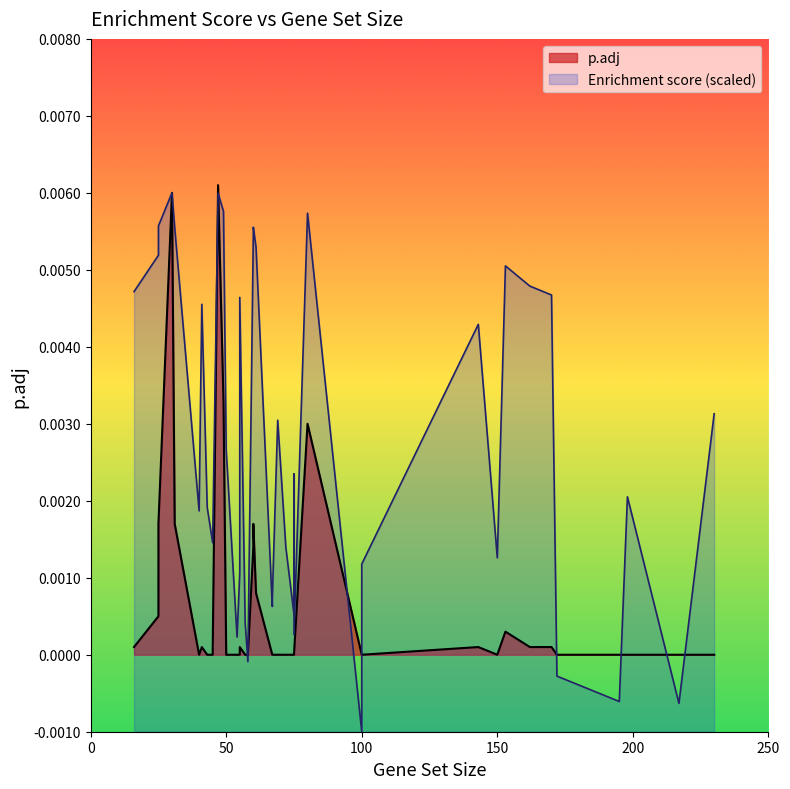

Is it true that the value at 58 is -0.0?

False